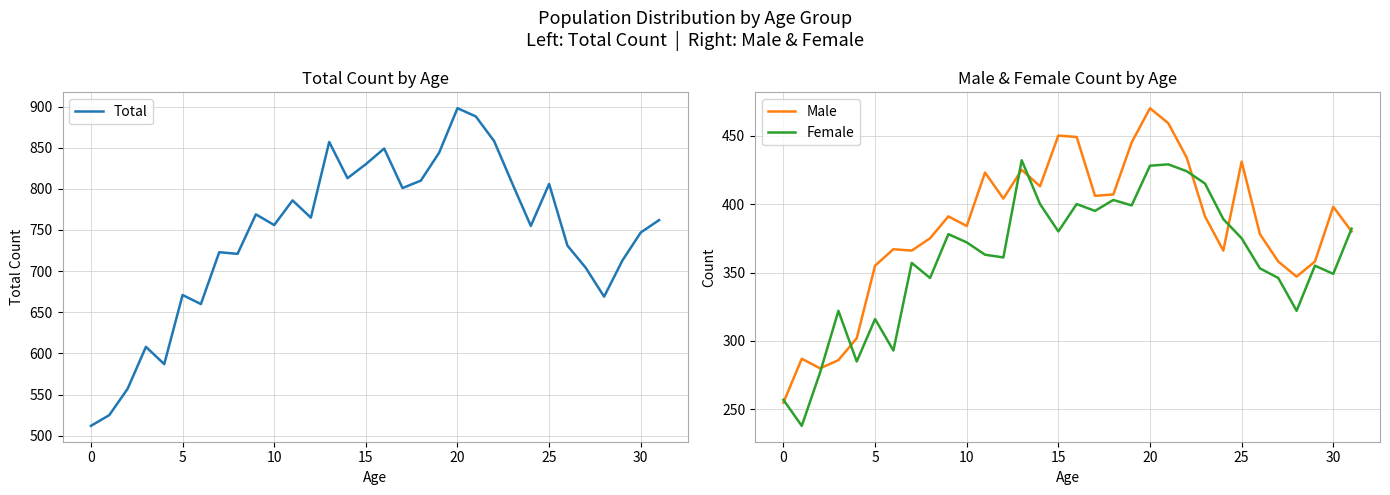

How many distinct data groups are displayed?

3